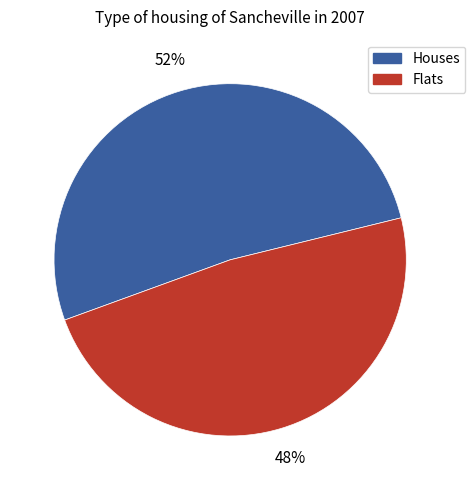

To the nearest percent, what is the average slice percentage?

50%